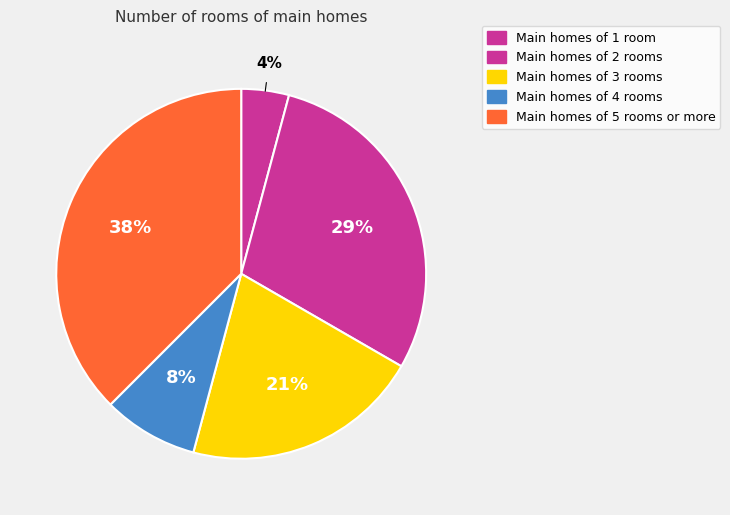

Rank the categories by value from highest to lowest.

5, 2, 3, 4, 1